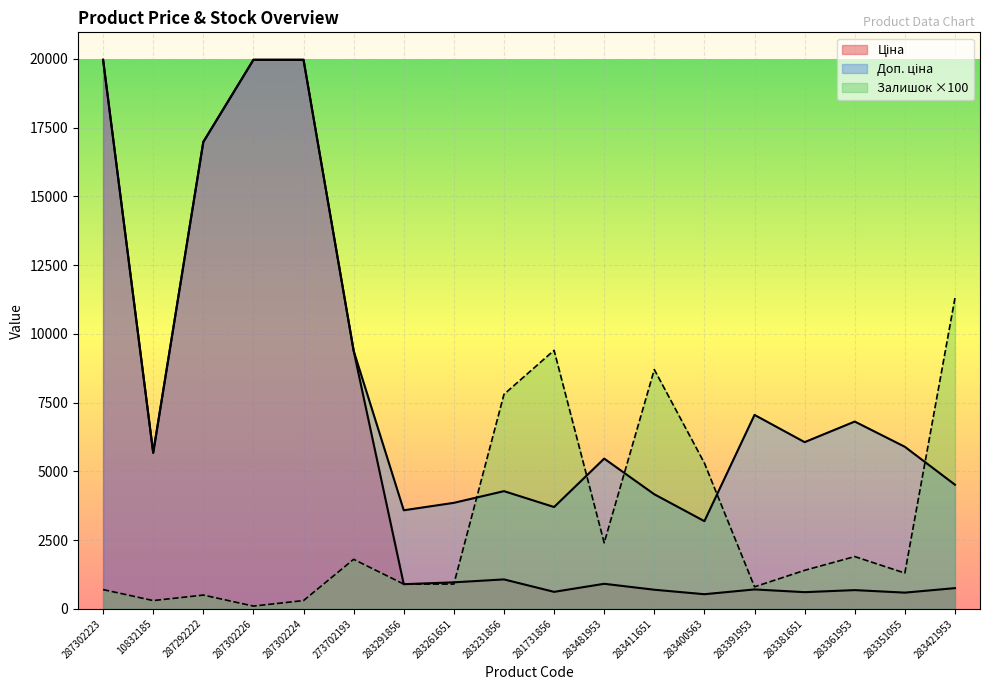

Which series has the largest total across all categories?

Доп. ціна